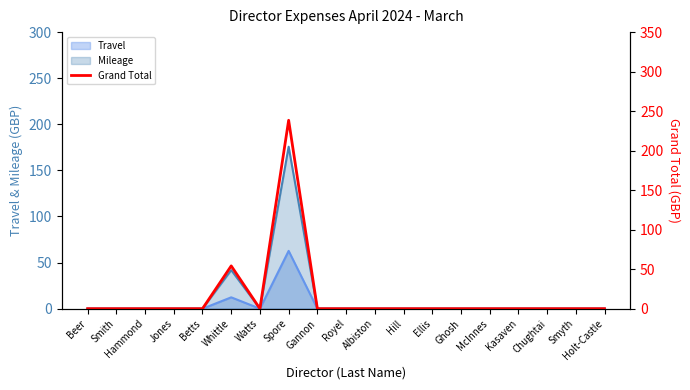

What is the average value?

15.4